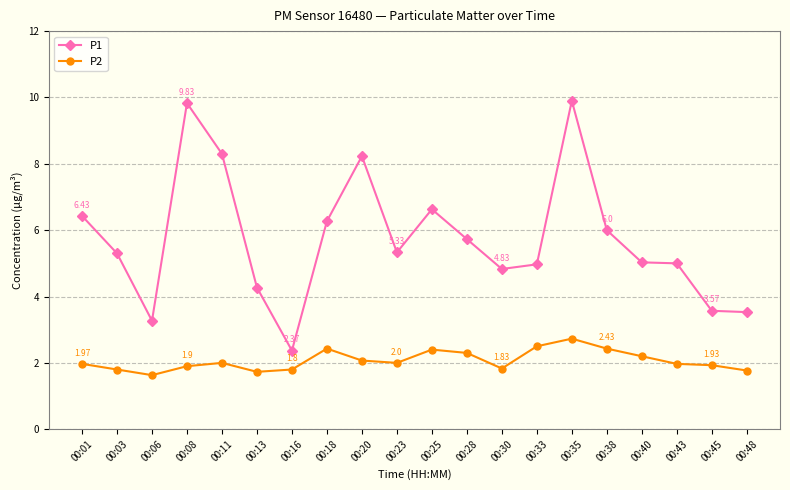

True or false: P2 and P1 intersect in this chart.

False